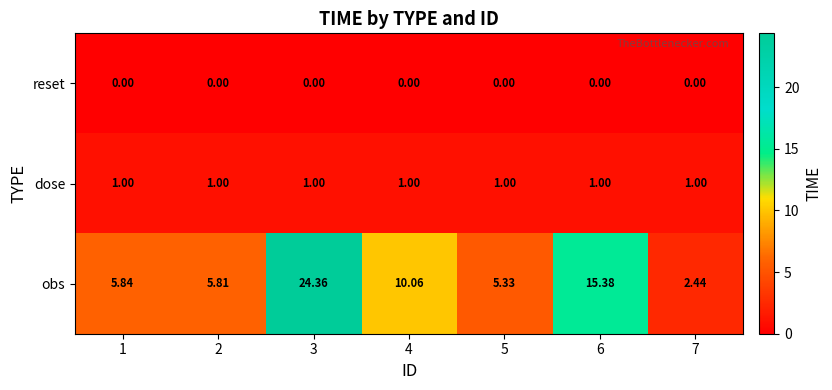

Which series has the widest spread of values?

obs